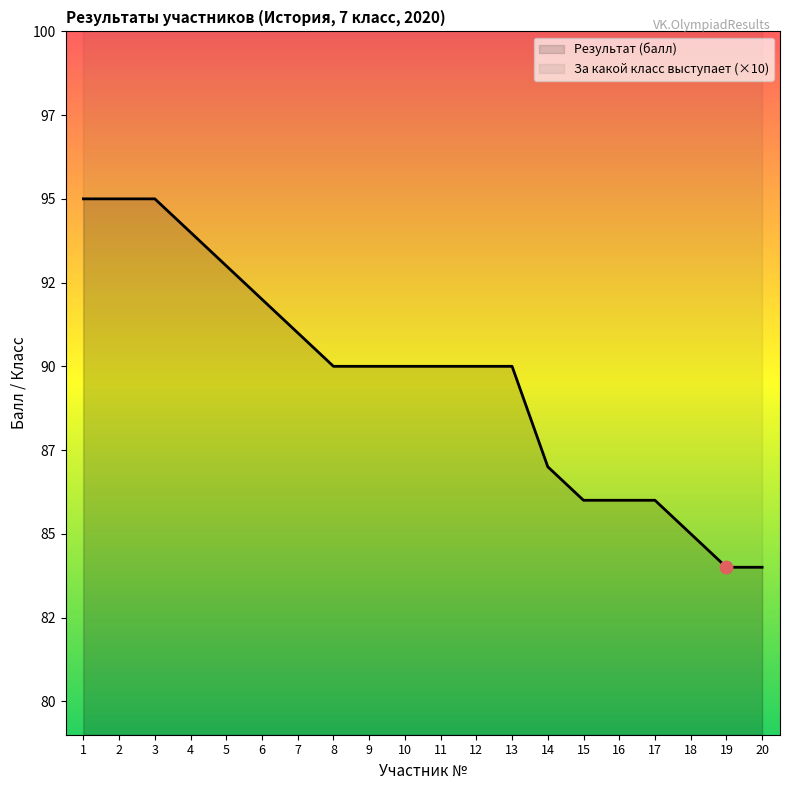

Approximately how many times larger is the value at 16 compared to 5?

0.9